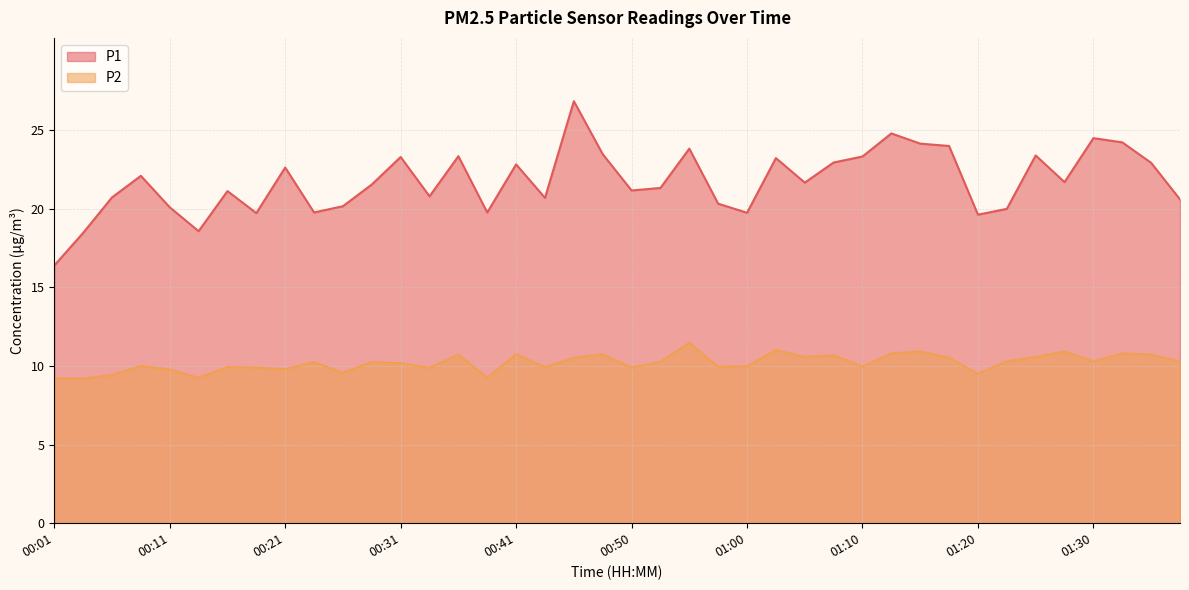

How many distinct data groups are displayed?

2